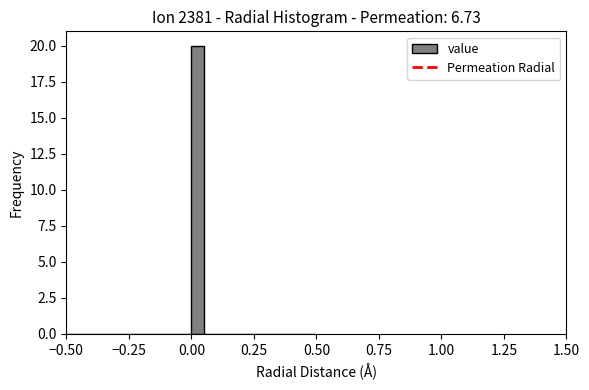

Read against the x-axis, roughly where is the centre of the tallest bar?

0.05